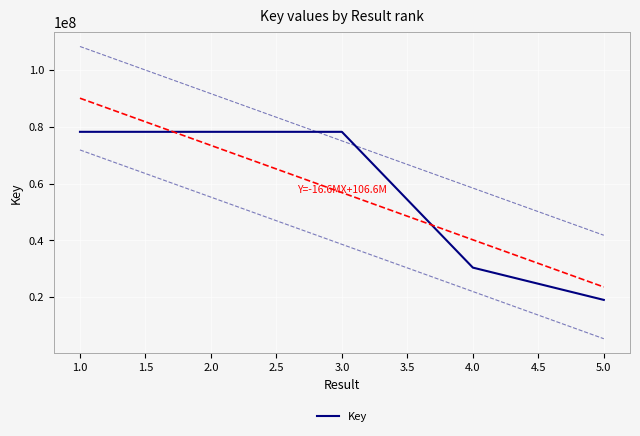

The value of Key at 3.0 is 50079255. True or false?

False